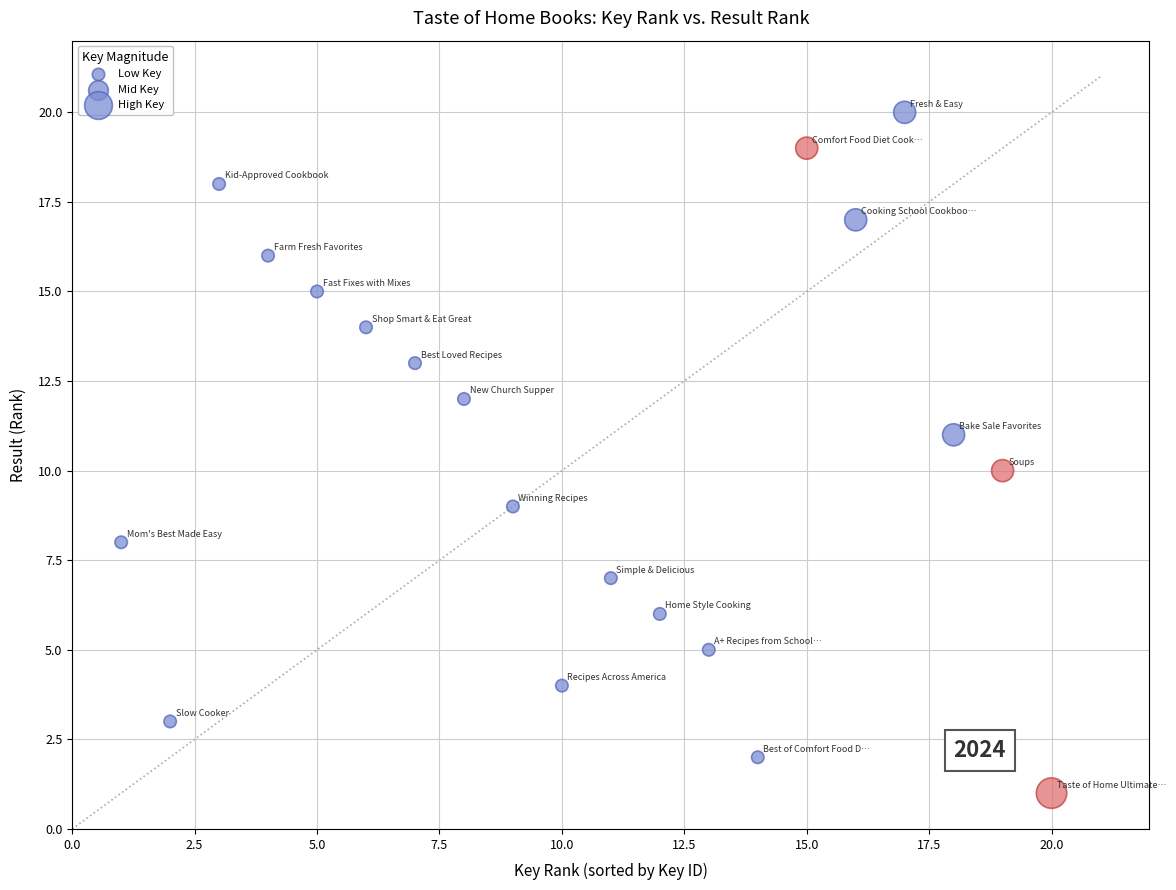

What is the range of X values (max minus min)?

19